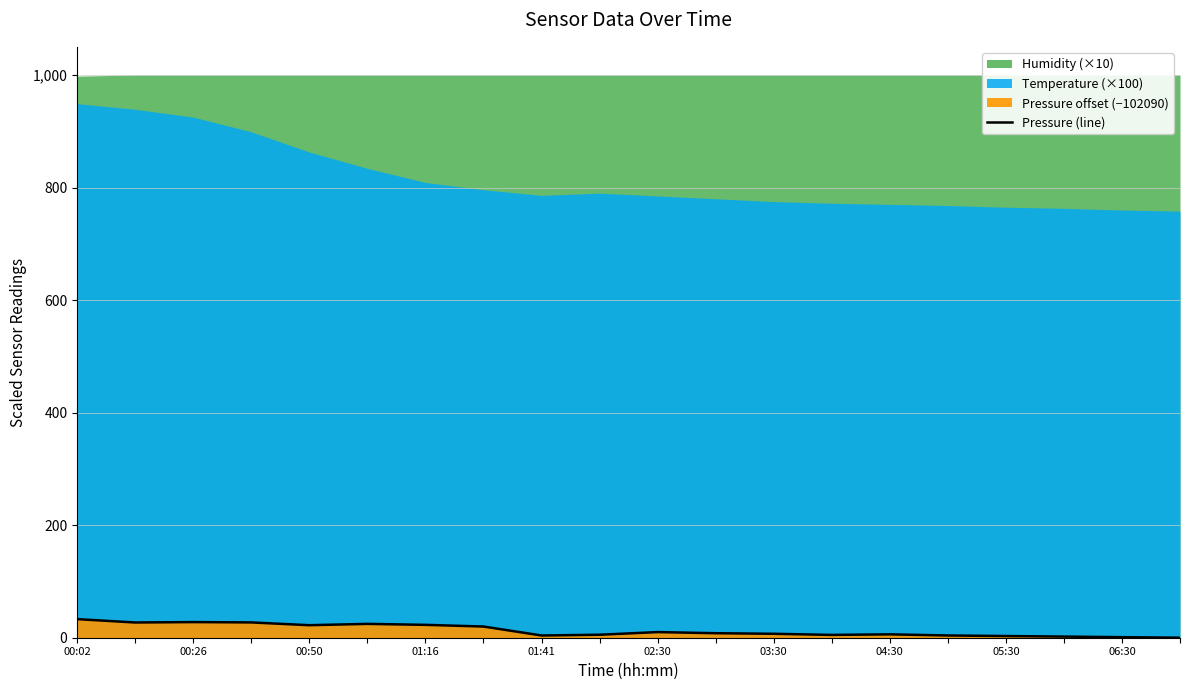

How many data points does each series have?

20